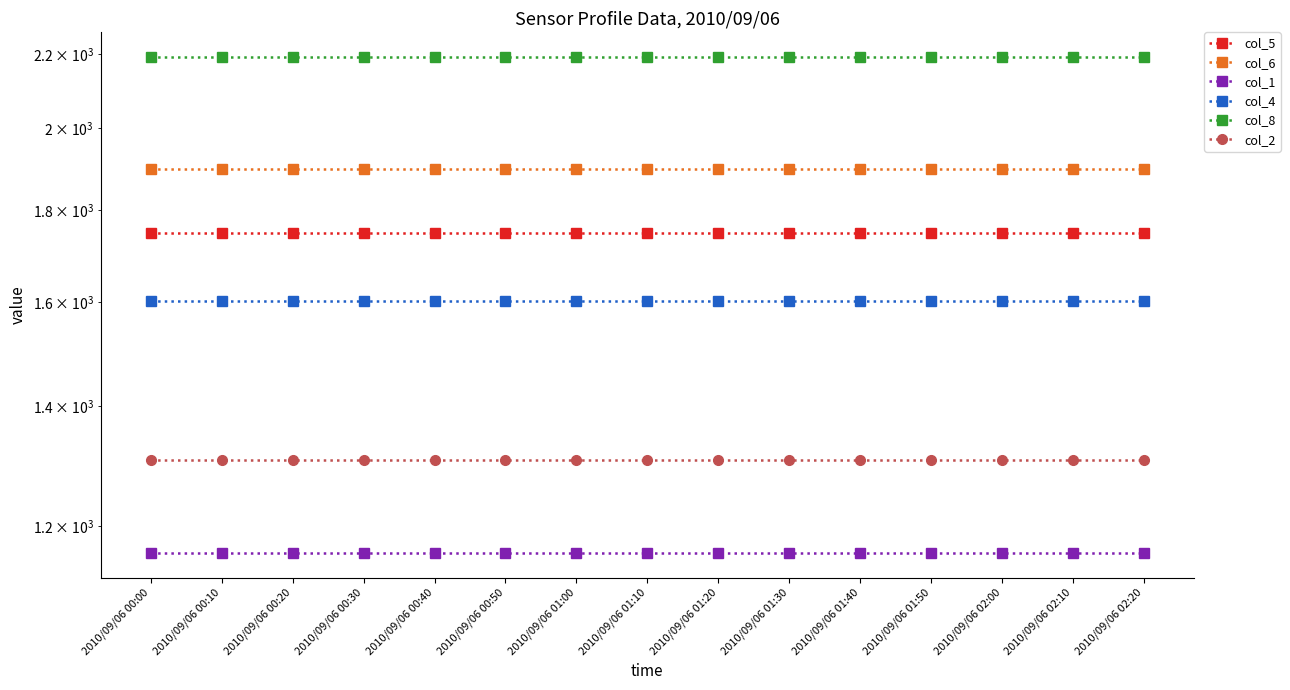

True or false: col_6 has more than 0 points higher than both neighbors.

False